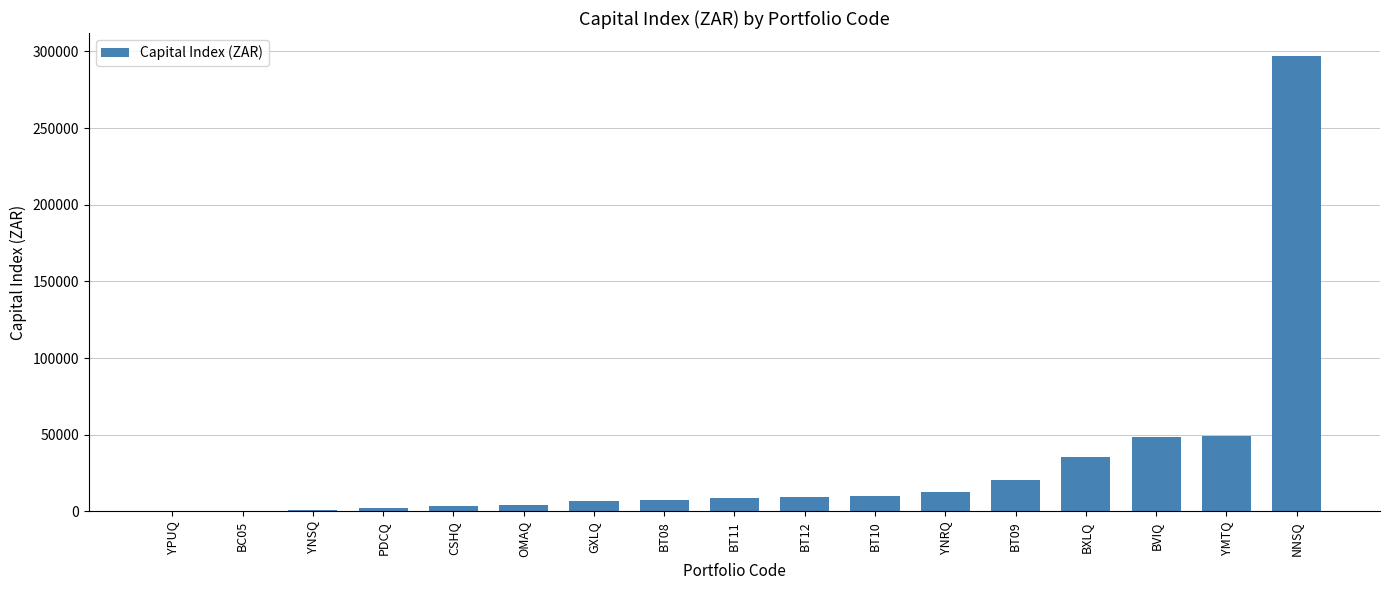

Does the chart contain stacked bars?

No